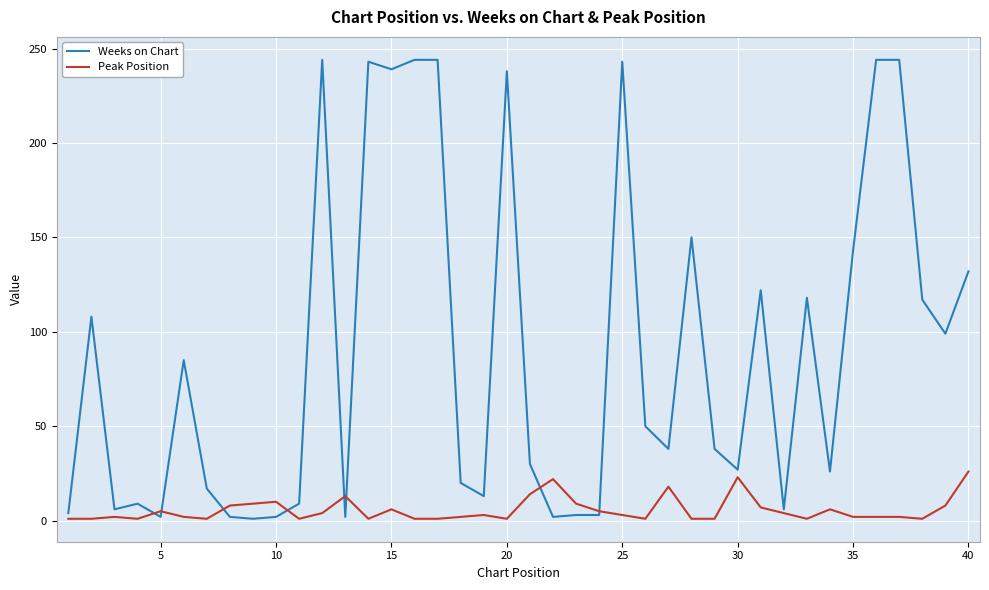

How many lines are shown in the chart?

2